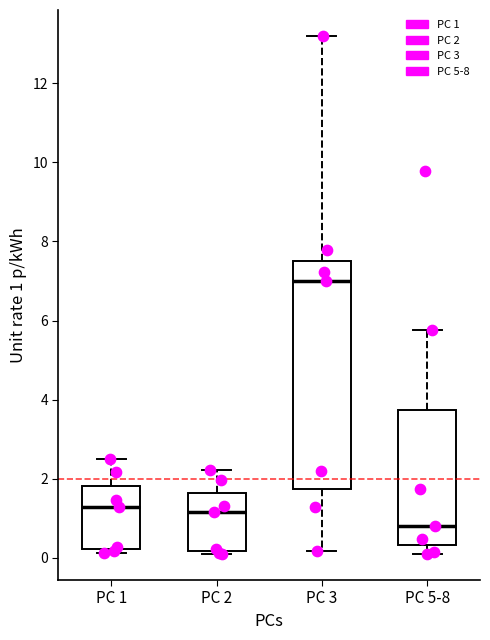

Reading left to right, transcribe this box plot: for each box, give where its median line is, the range the box spans, and where its two whiskers end, as read against the y-axis. The values are not printed on the chart, so give them approximately, as read against the axis.

PC 1: median 1.2, box 0.2 to 1.8, whiskers 0.2 (just below the box's lower edge) to 2.4
PC 2: median 1.2, box 0.2 to 1.6, whiskers 0.2 (just below the box's lower edge) to 2.2
PC 3: median 7.0, box 1.8 to 7.6, whiskers 0.2 to 13.2
PC 5-8: median 0.8, box 0.4 to 3.8, whiskers 0.0 to 5.8